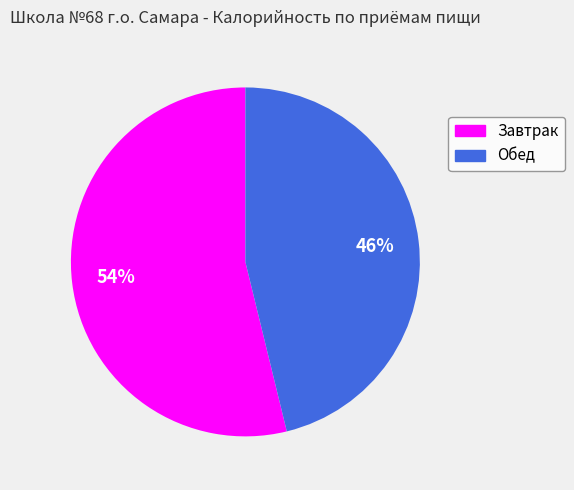

Approximately how many times larger is the value at Обед compared to Завтрак?

0.9